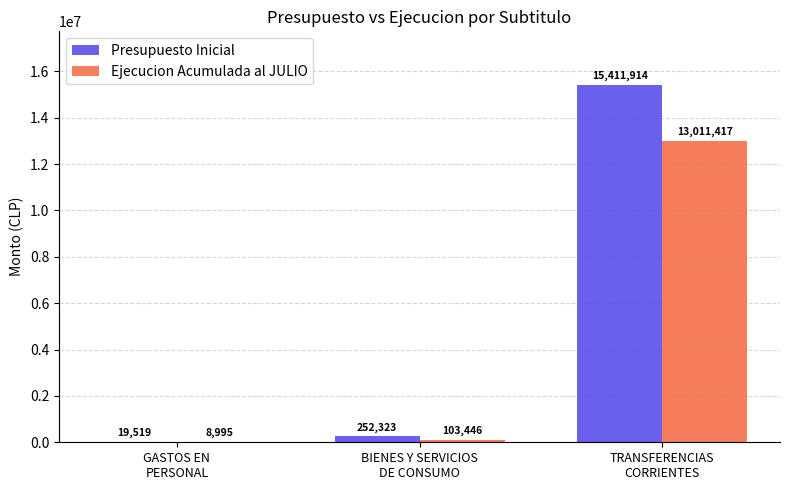

What is the sum of all Ejecucion Acumulada al JULIO values?

13123858